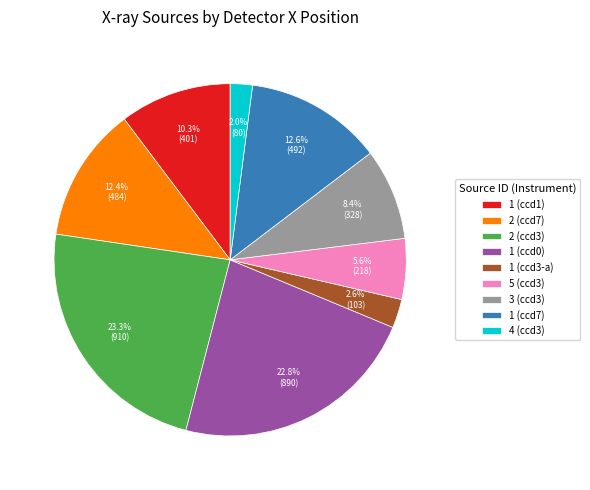

What is the largest slice in the pie chart?

2 (ccd3)